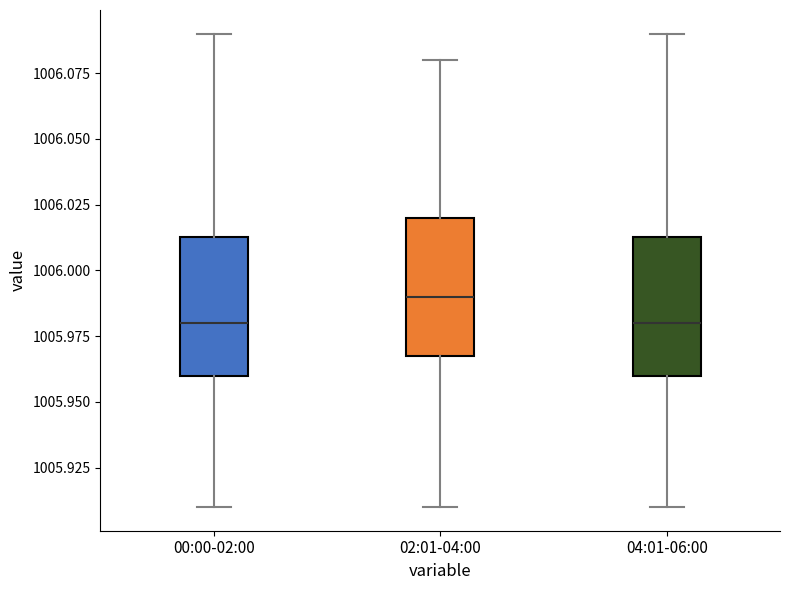

Where is the upper edge of the box for 00:00-02:00 on the y-axis? The values are not printed on the chart, so give them approximately, as read against the axis.

1006.015